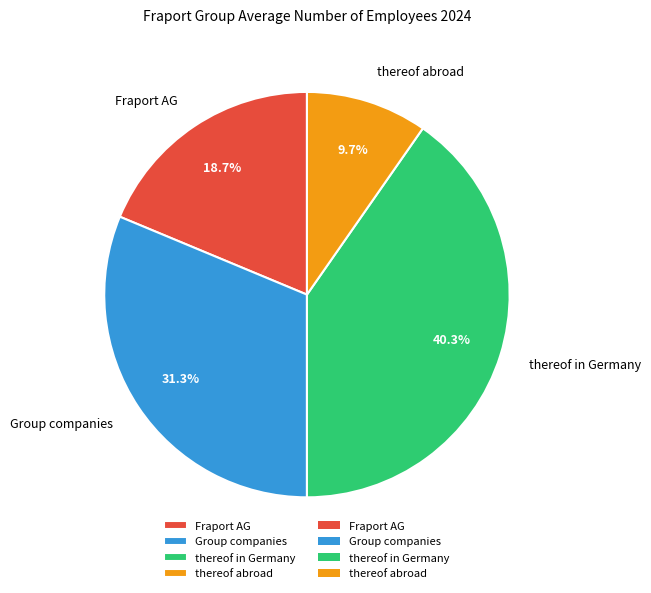

What percentage is the thereof in Germany slice, to the nearest percent?

40%